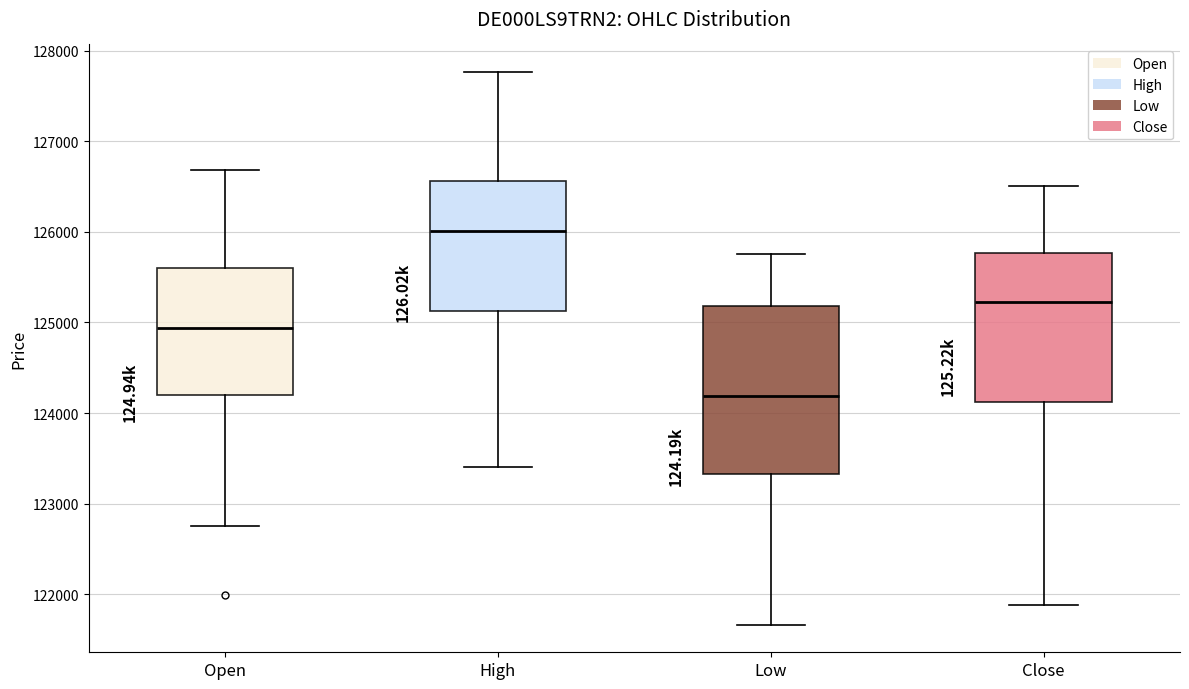

Which box has the lowest median line?

Low